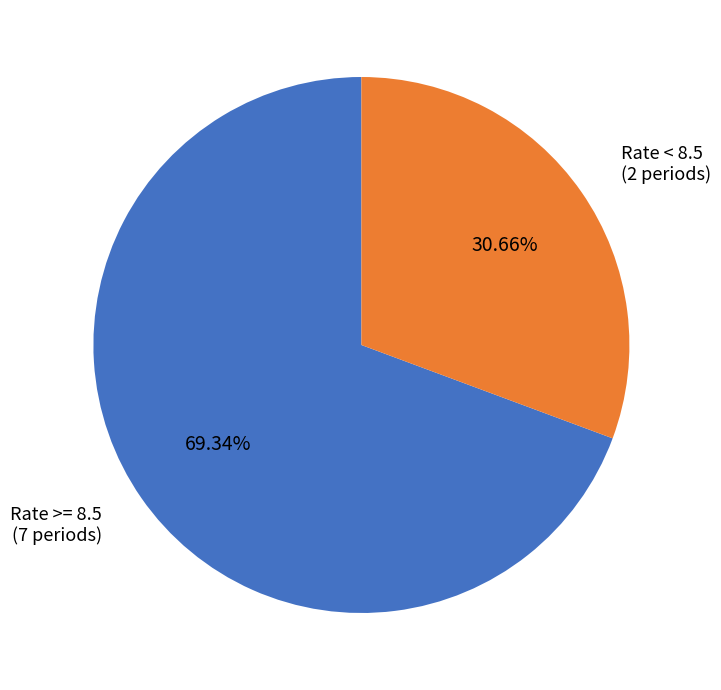

Combined, do Rate >= 8.5 (7 periods) and Rate < 8.5 (2 periods) account for over 50%?

Yes